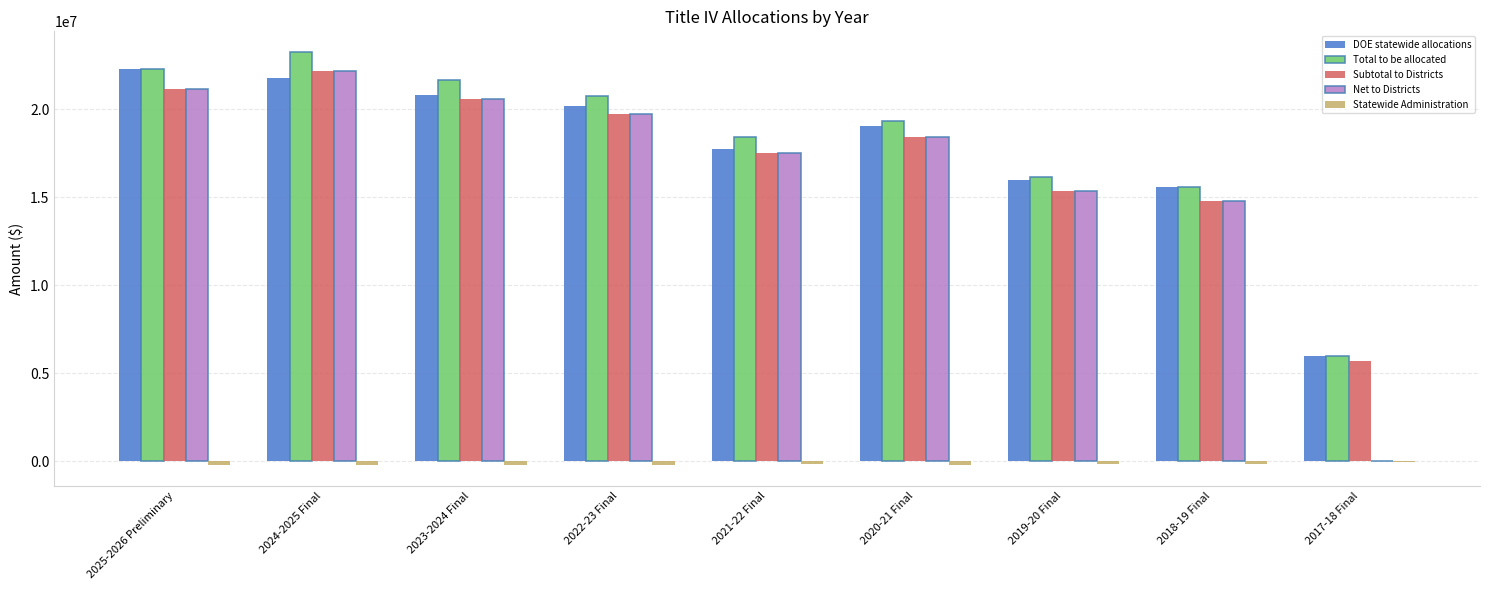

Are the bars grouped side by side (vs. stacked)?

Yes